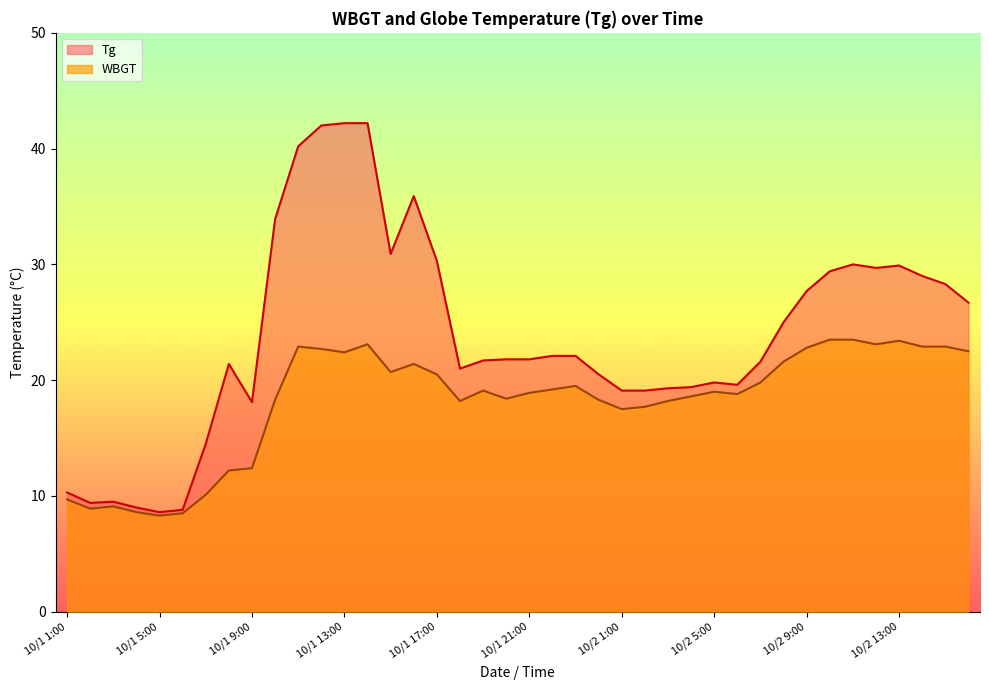

True or false: WBGT and Tg intersect in this chart.

False